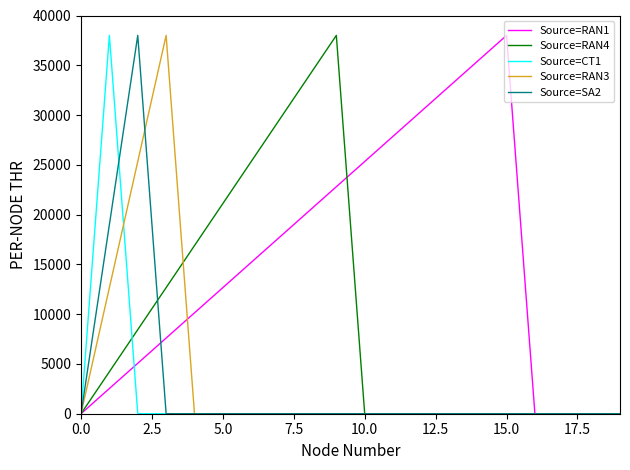

What is the maximum value shown in the chart?

38000.0